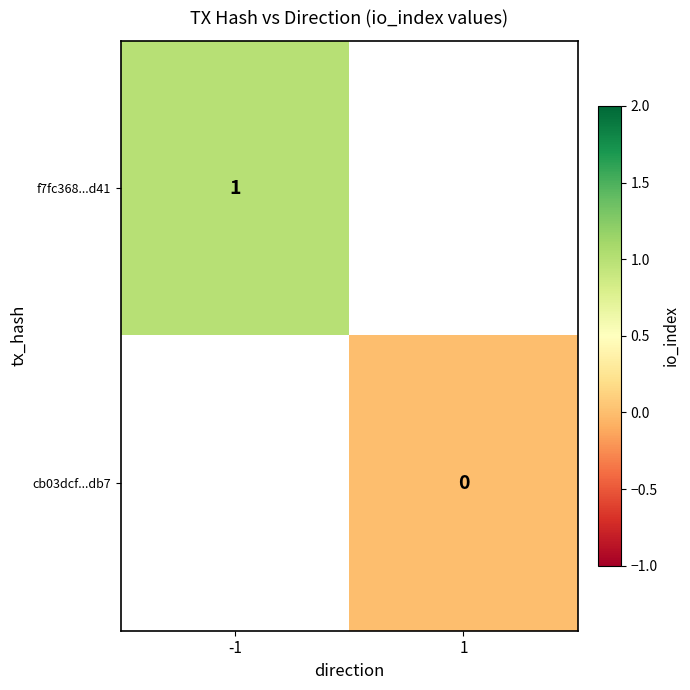

Is the value of cb03dcf...db7 at 1 greater than the value of f7fc368...d41 at -1?

No